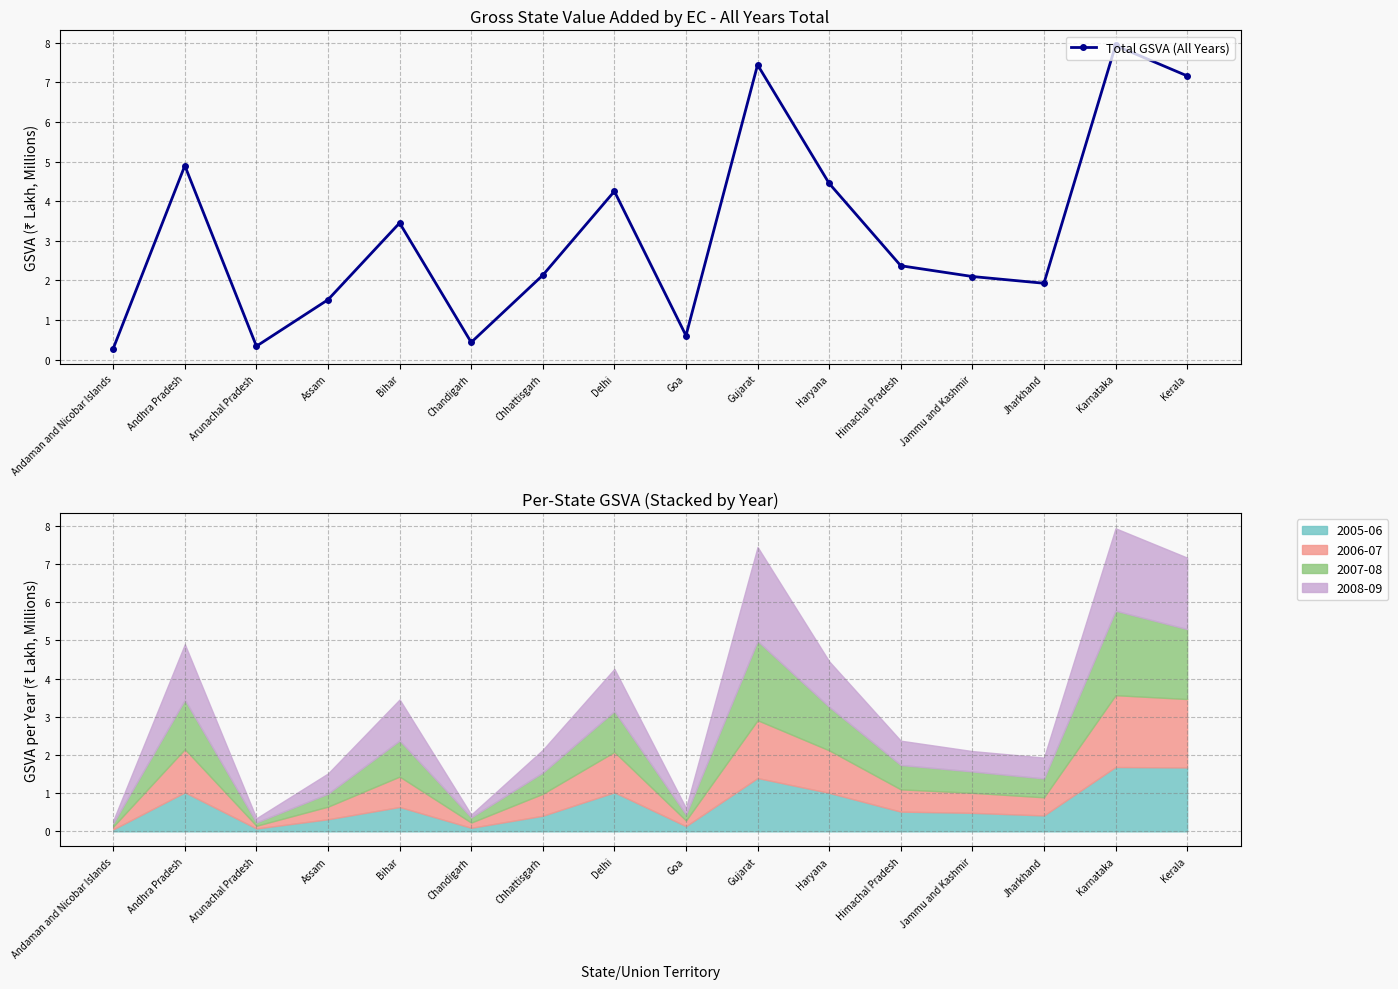

True or false: the data shows 5.9 at Bihar.

False